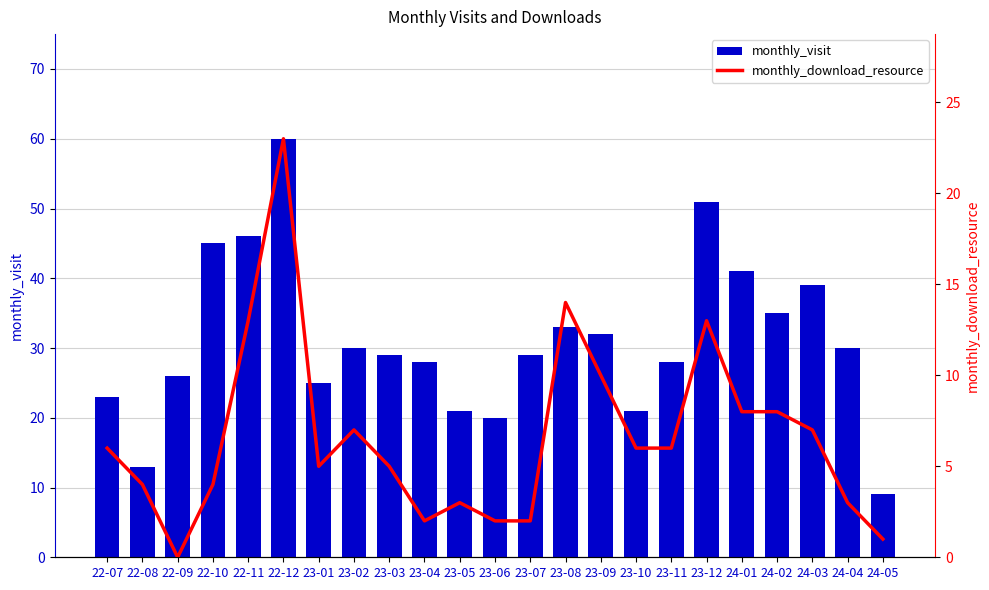

What is the difference between the monthly_visit values at 23-02 and 24-03?

9